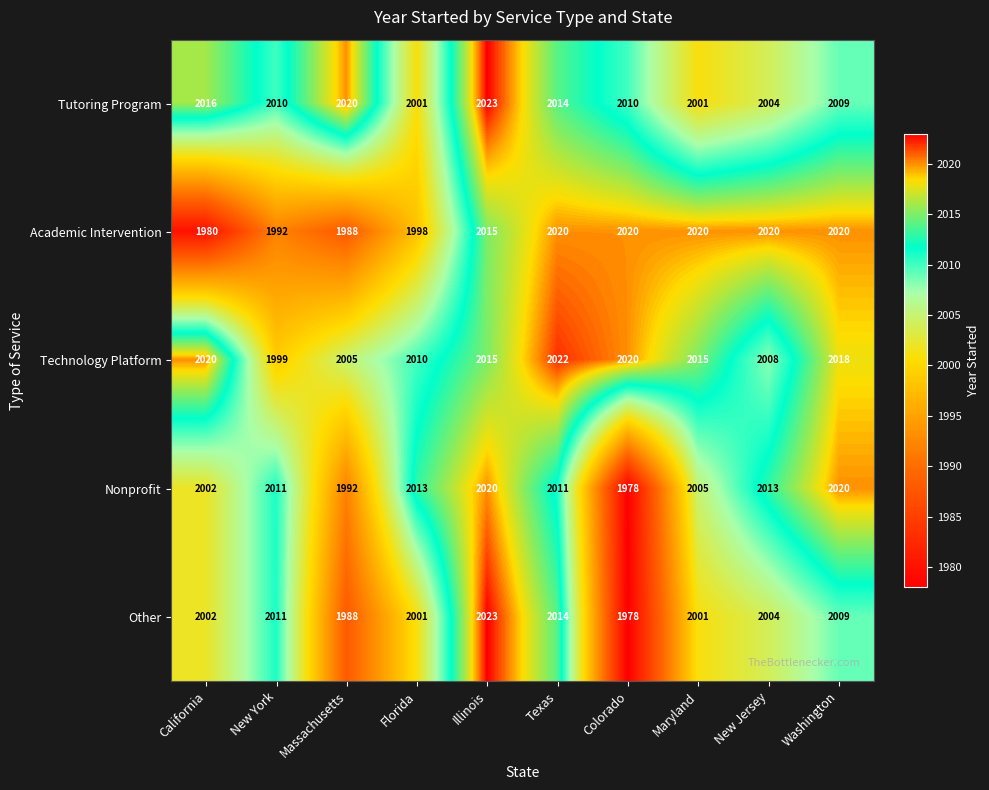

Between Florida and Texas, which series saw the biggest shift?

Academic Intervention